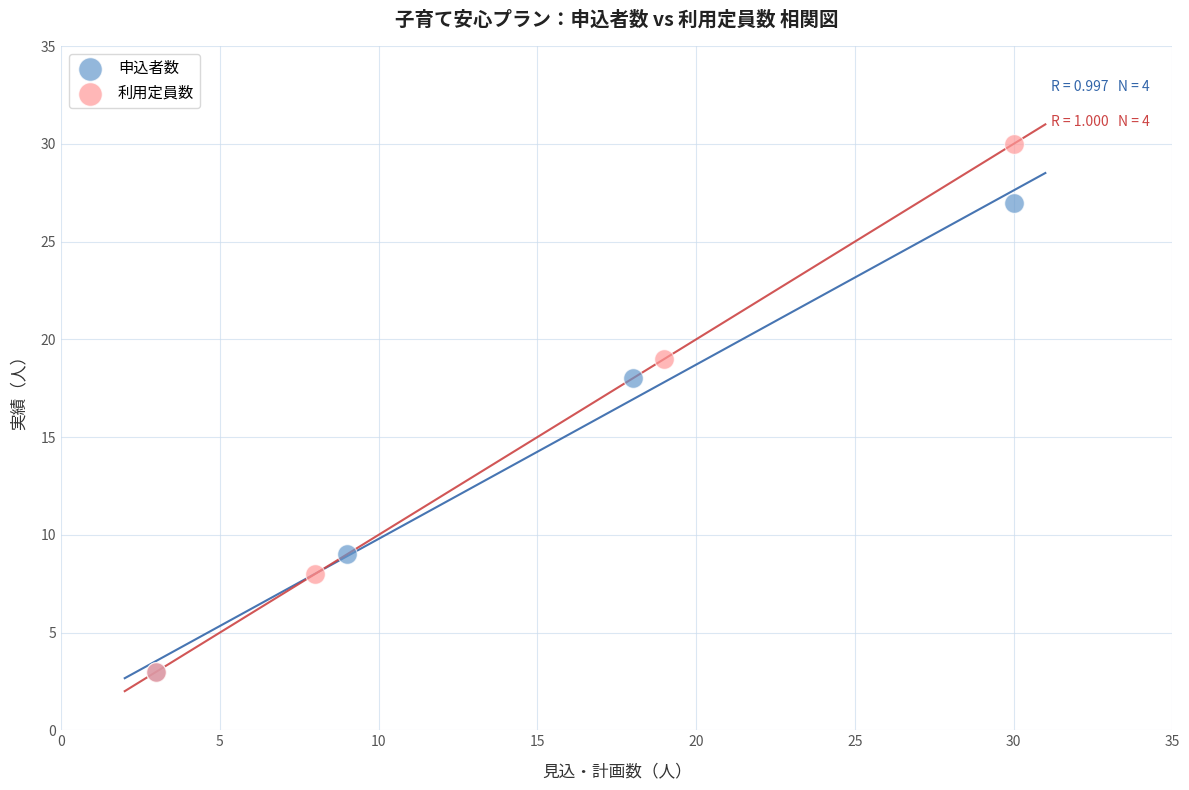

Which series contains the highest Y value?

利用定員数